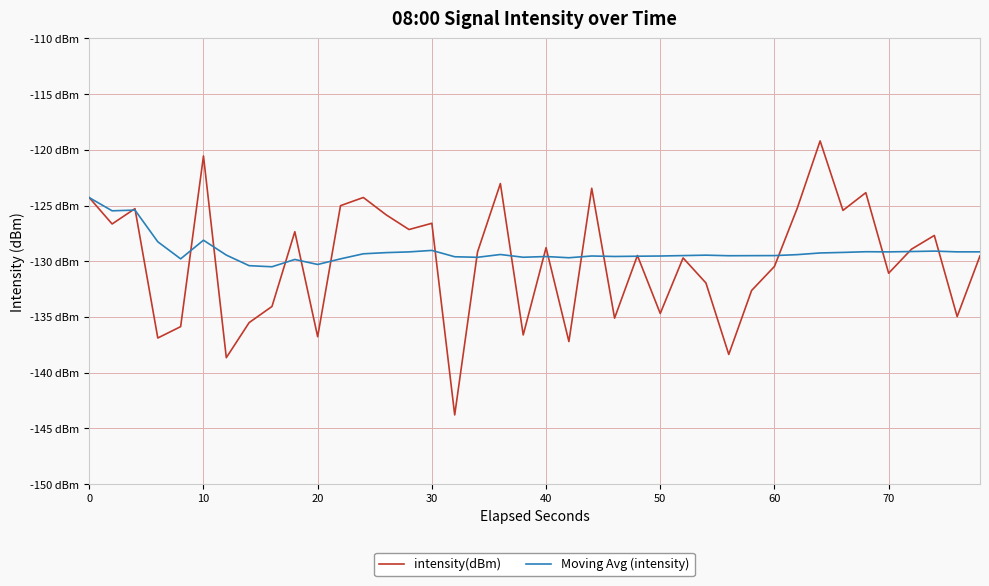

Does the chart have visible grid lines?

Yes